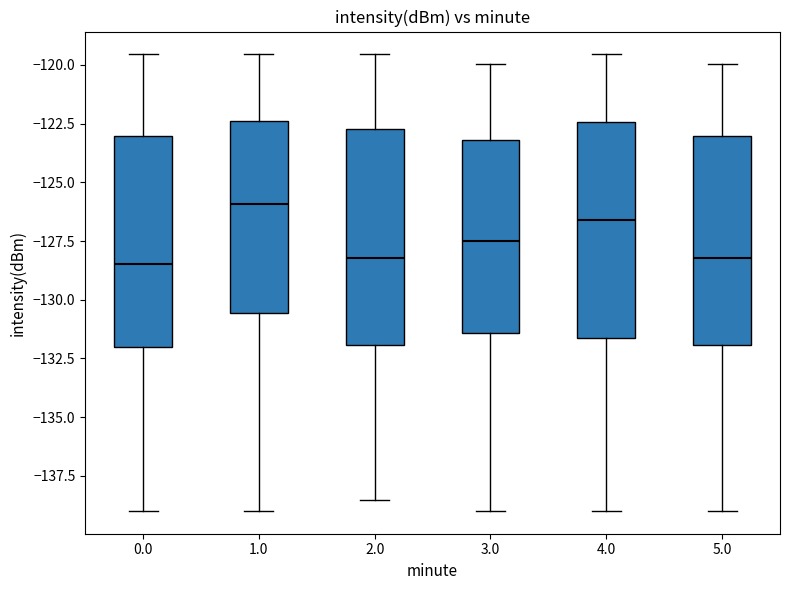

Where does the upper whisker of the box at x = 5.0 end on the y-axis? The values are not printed on the chart, so give them approximately, as read against the axis.

-120.0